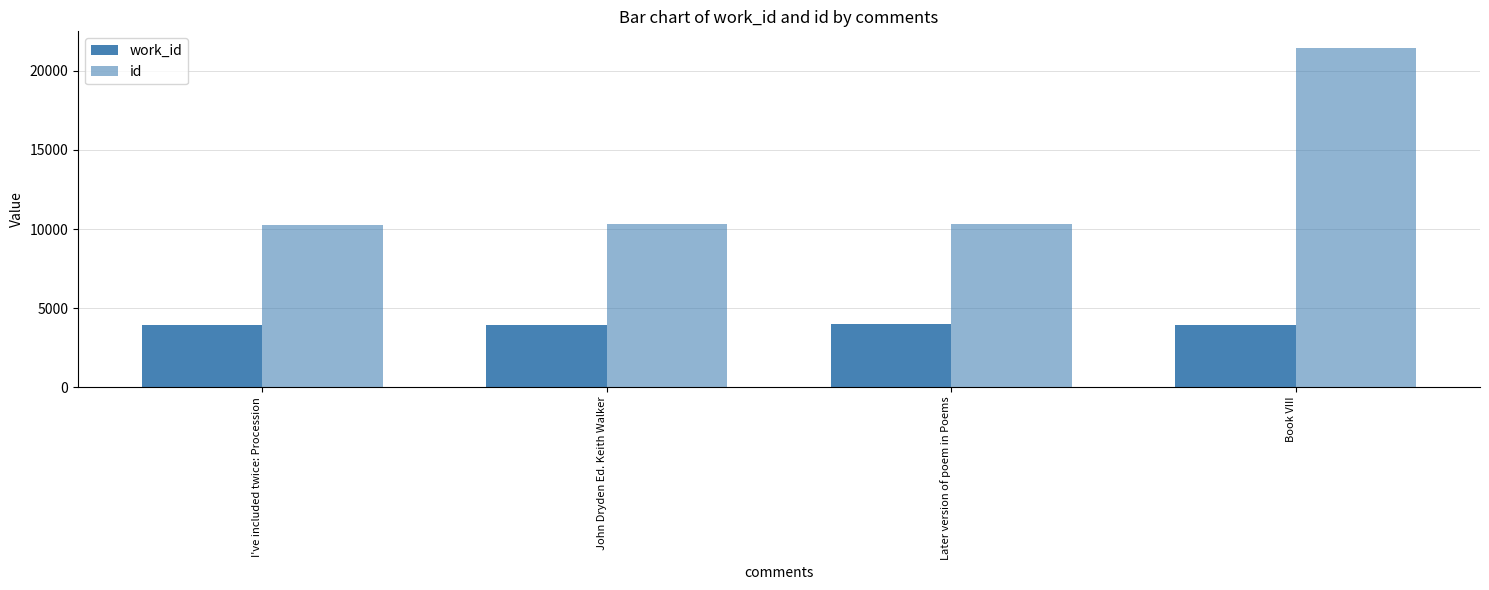

How many groups of bars are there?

4